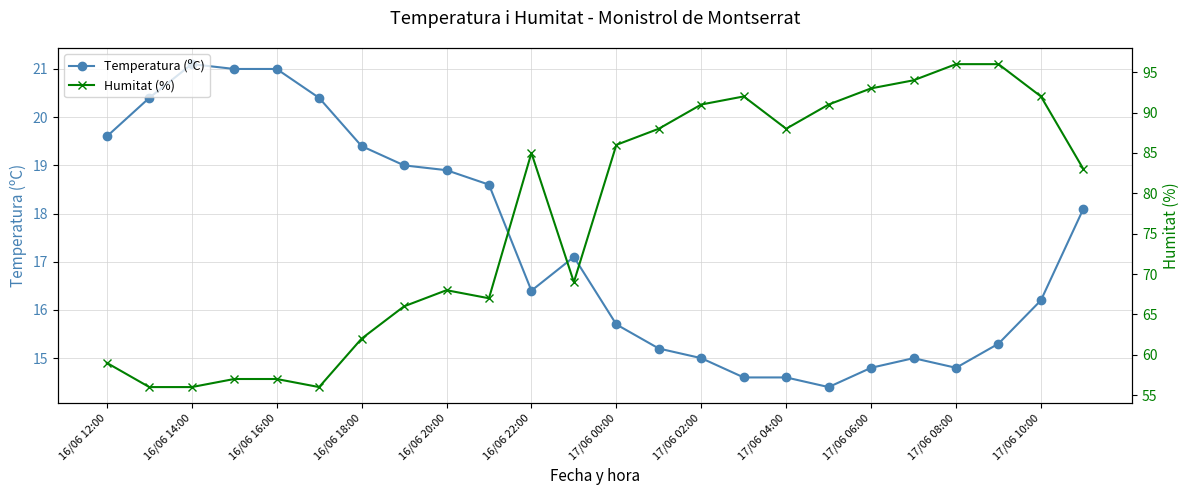

Does the chart display data point markers on the line(s)?

Yes